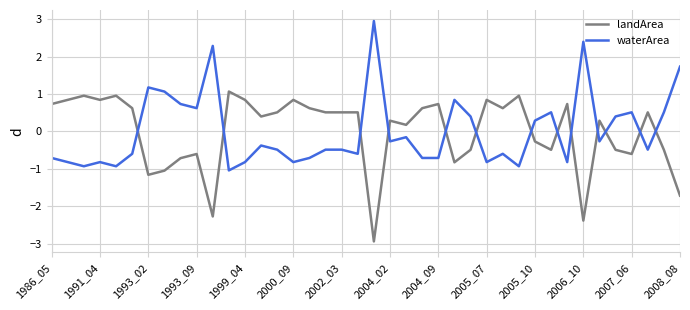

What is the difference between the second highest and second lowest values in the waterArea series?

3.3